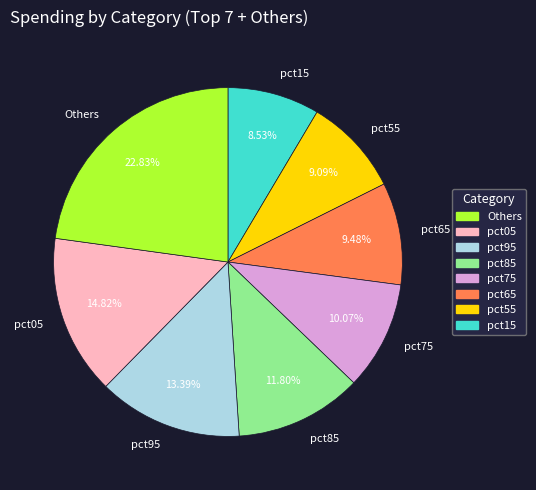

What percentage is the pct55 slice, to the nearest percent?

9%